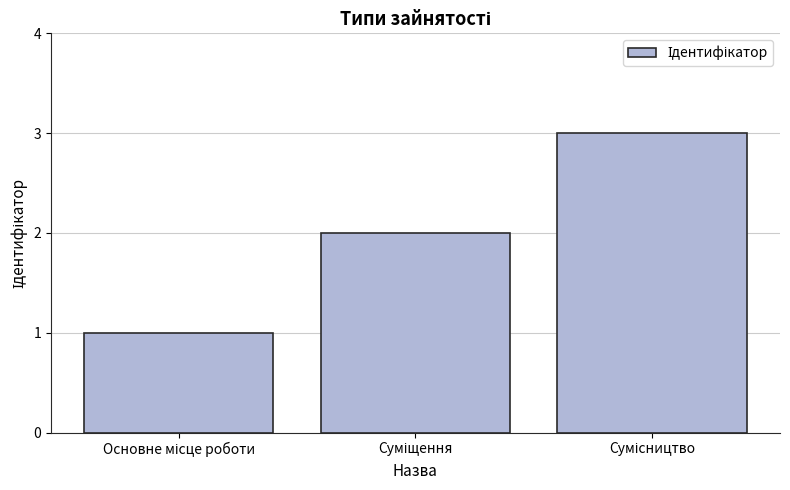

How many values are below 2?

1